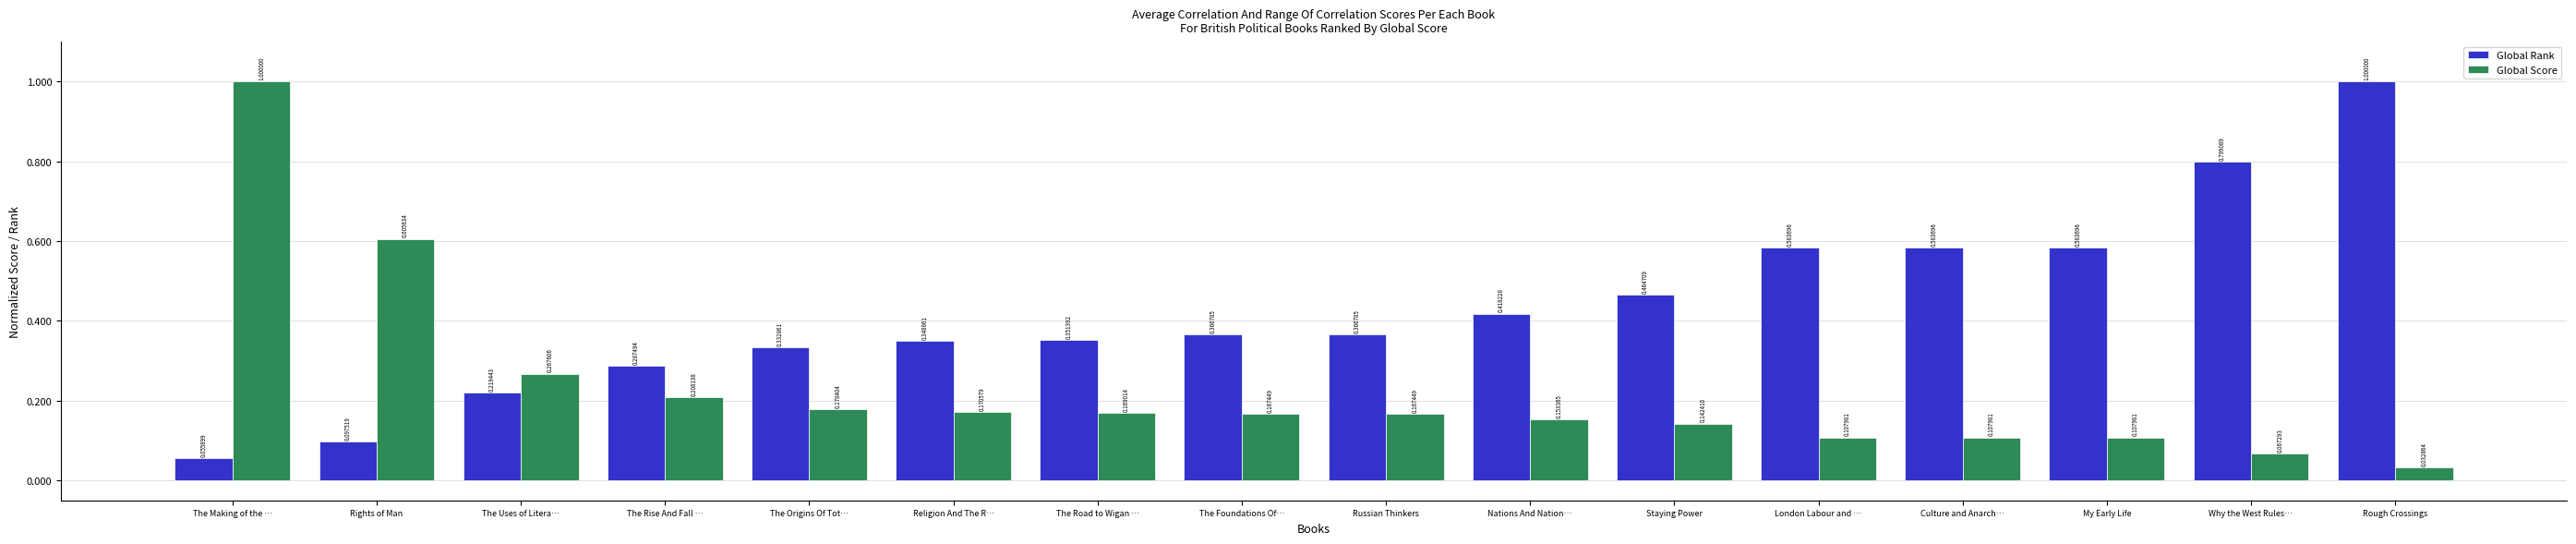

What position from the left is The Origins Of Tot…?

5